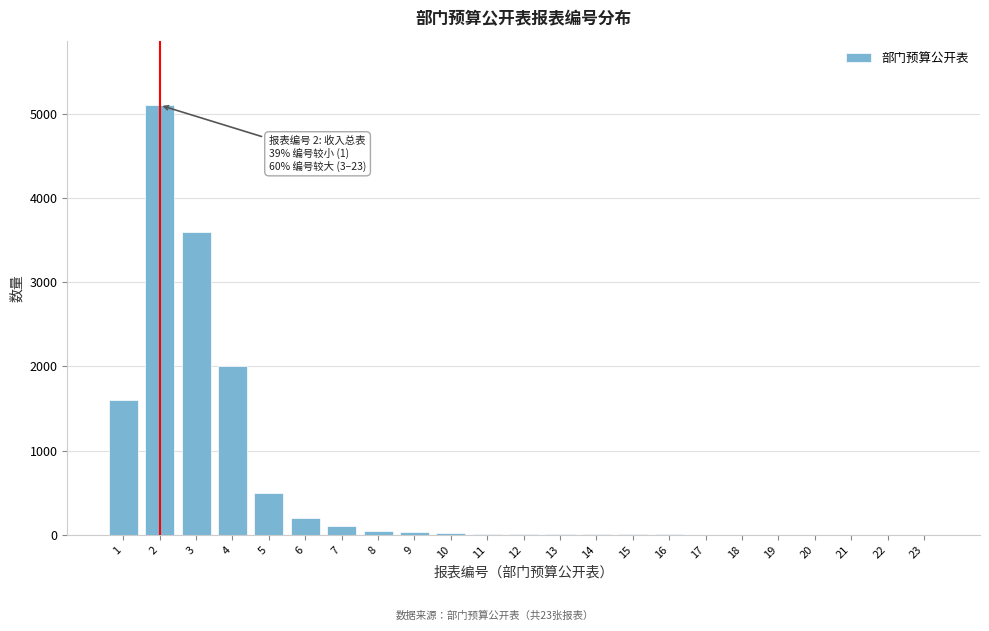

What is the sum of all values?

13261